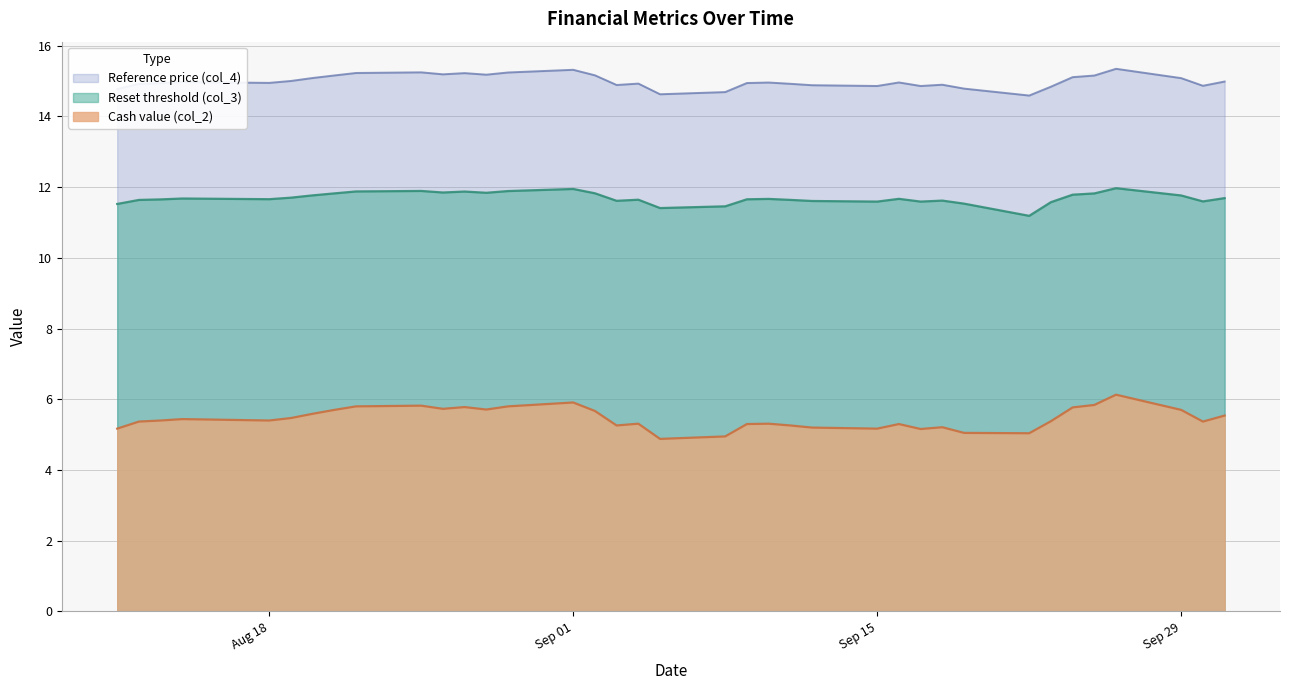

What is the value of the Cash value (col_2) point at the 9th from the left?

5.8